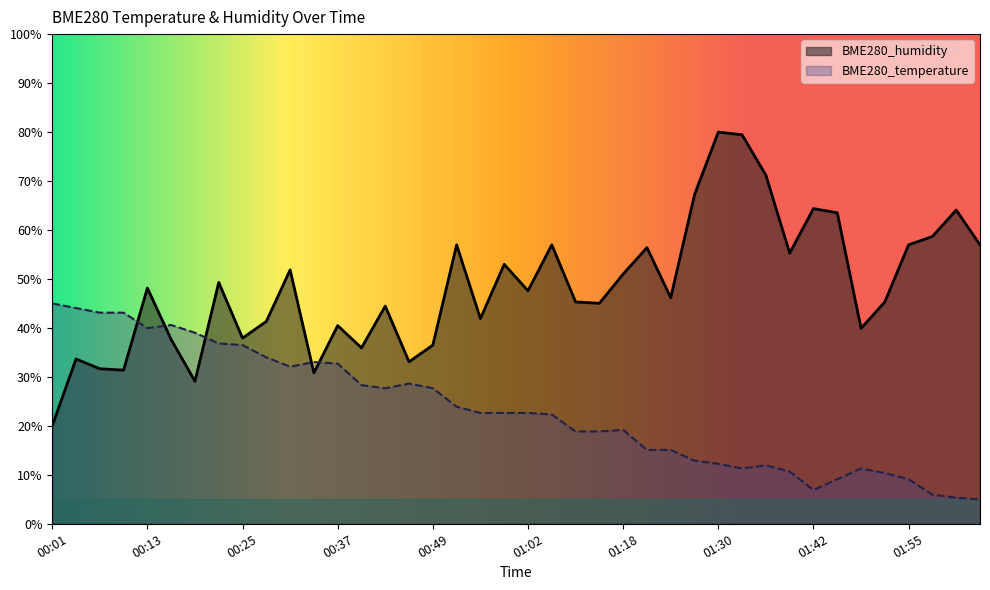

The value of BME280_humidity at 00:49 is 36.5. True or false?

True